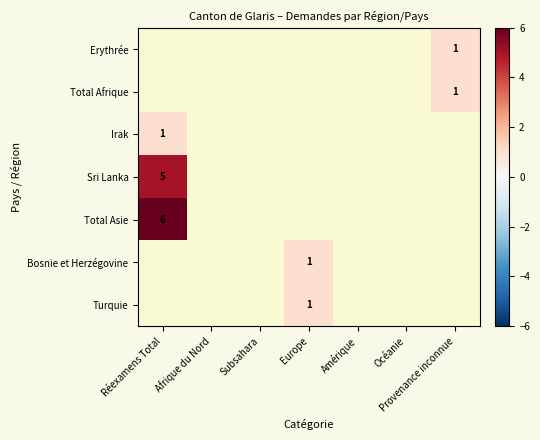

True or false: Erythrée has a value of 1 at Provenance inconnue.

True